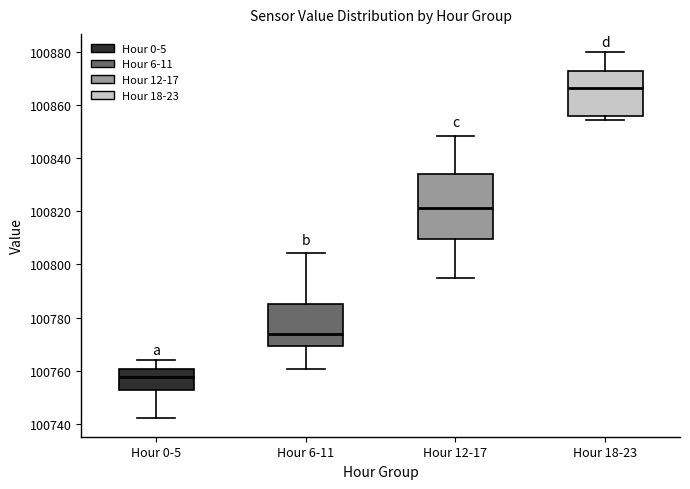

Reading left to right, transcribe this box plot: for each box, give where its median line is, the range the box spans, and where its two whiskers end, as read against the y-axis. The values are not printed on the chart, so give them approximately, as read against the axis.

Hour 0-5: median 100758, box 100752 to 100760, whiskers 100742 to 100764
Hour 6-11: median 100774, box 100770 to 100786, whiskers 100760 to 100804
Hour 12-17: median 100822, box 100810 to 100834, whiskers 100794 to 100848
Hour 18-23: median 100866, box 100856 to 100872, whiskers 100854 to 100880